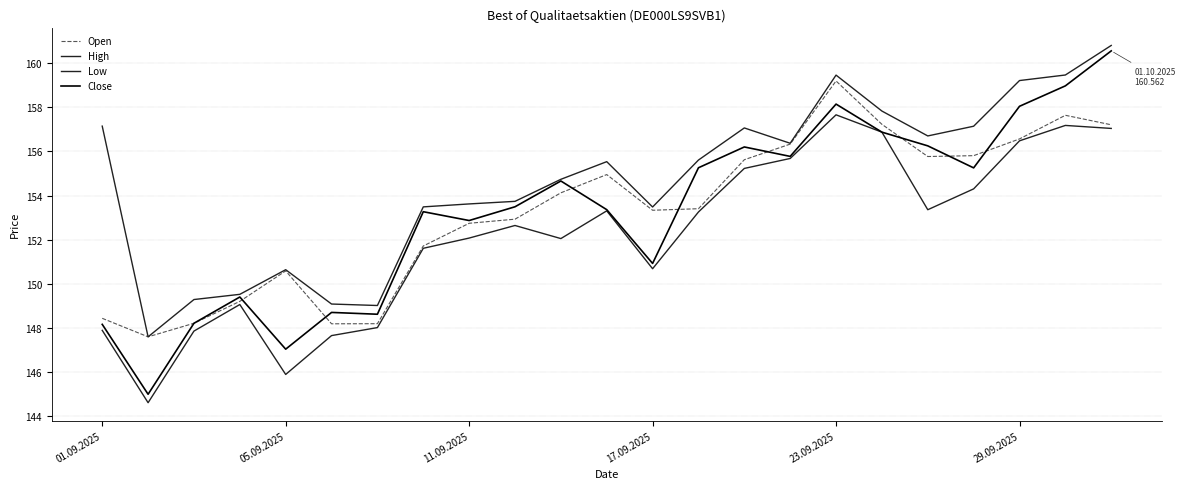

What is the minimum value for Close?

144982